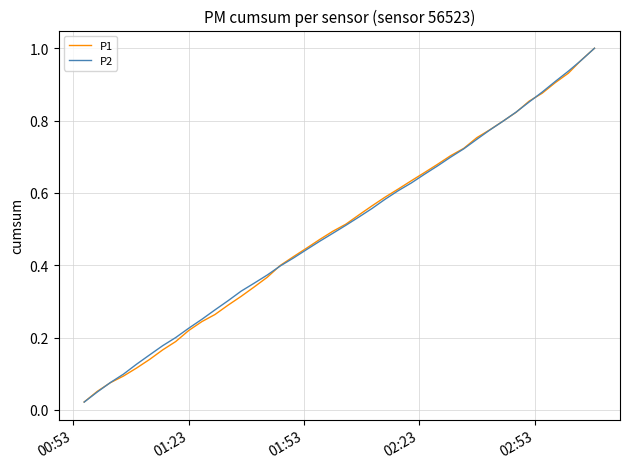

Which series has the largest range (max minus min)?

P2